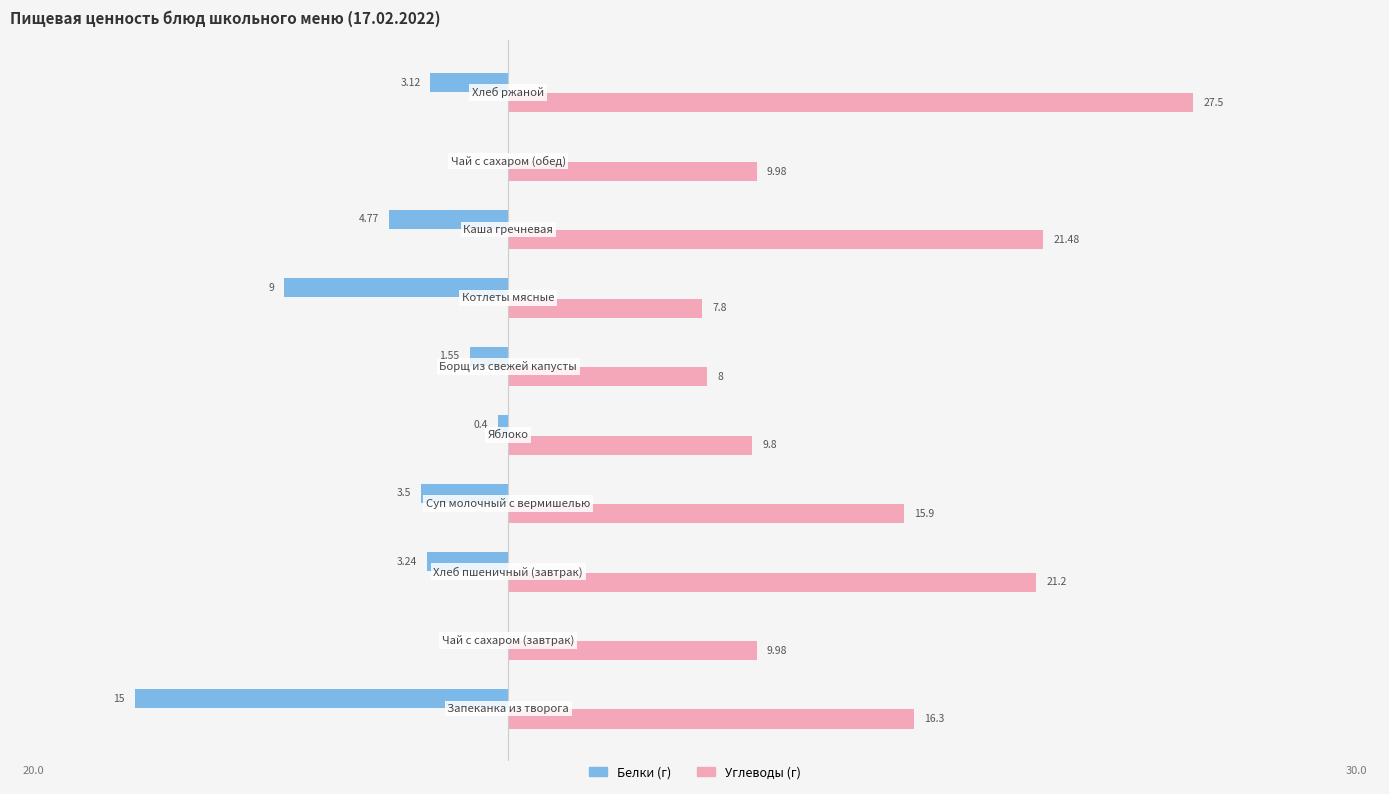

Is it true that Белки equals 0.0 at −10?

True